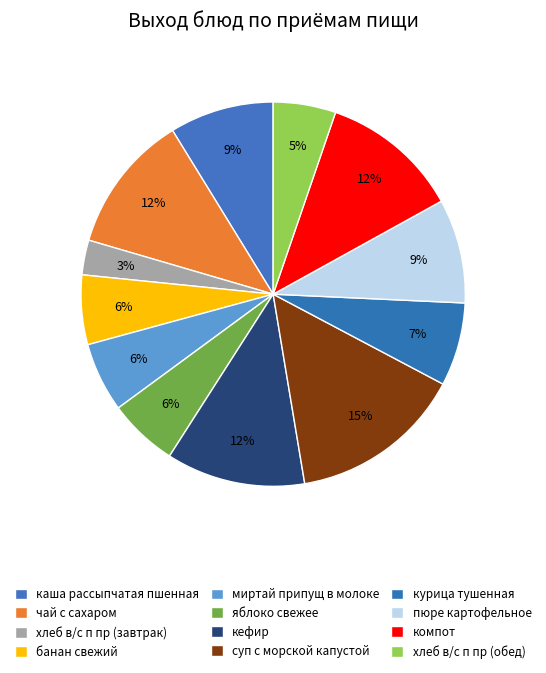

How many slices are in this pie chart?

12